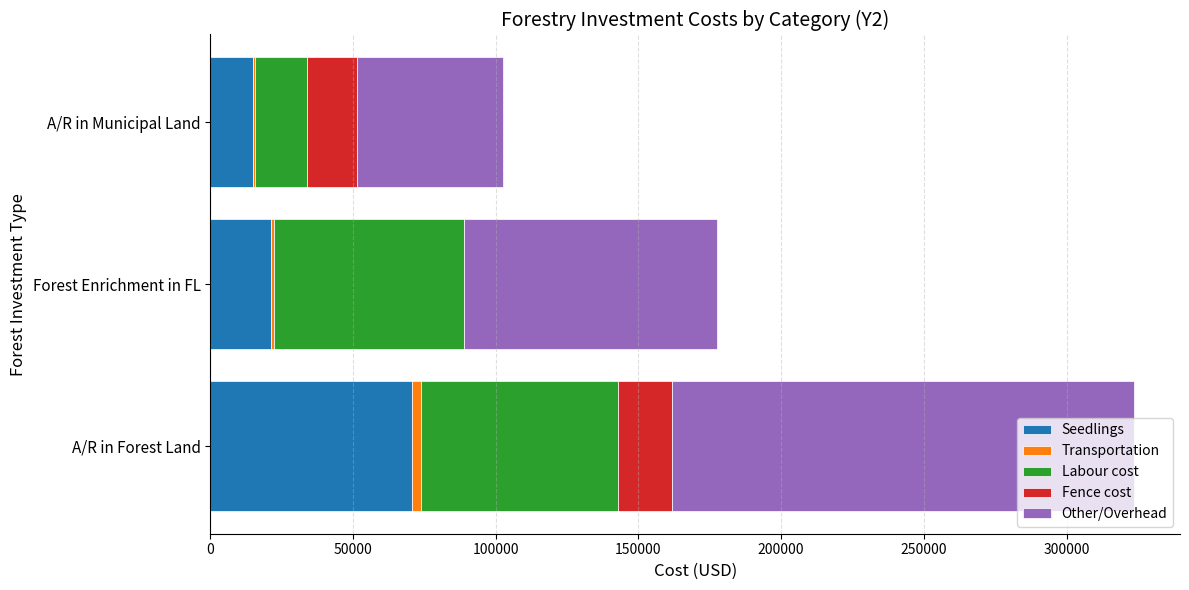

What is the highest value of the Seedlings series?

70500.0